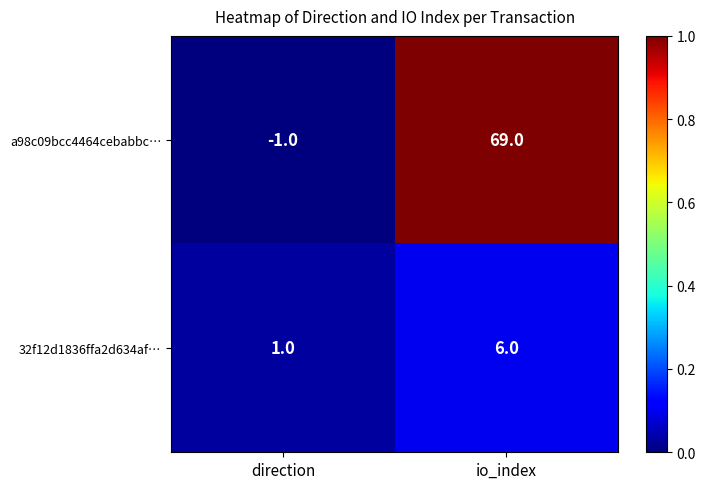

Rank the series by their maximum value, from highest to lowest.

a98c09bcc4464cebabbc…, 32f12d1836ffa2d634af…